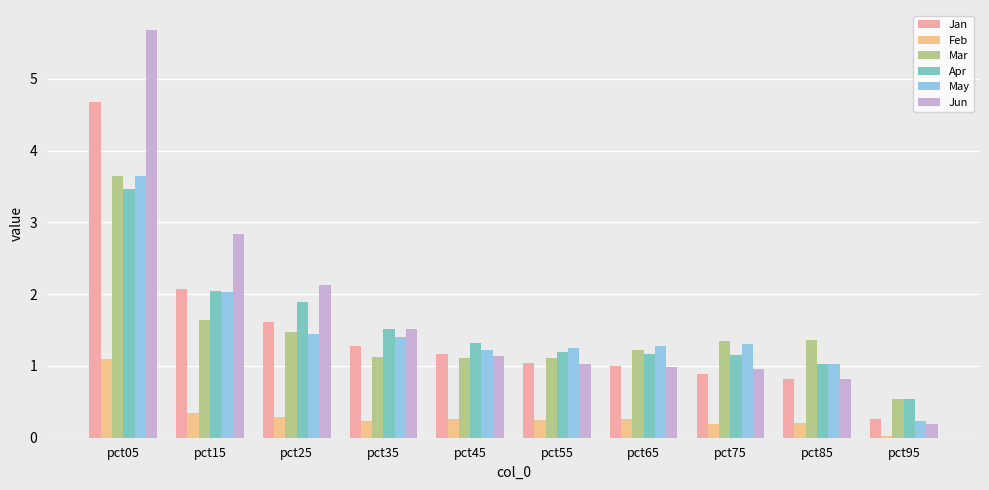

Reading left to right, transcribe all the data shown in this chart.

Jan: pct05=4.7	pct15=2.1	pct25=1.6	pct35=1.3	pct45=1.2	pct55=1.0	pct65=1.0	pct75=0.9	pct85=0.8	pct95=0.3
Feb: pct05=1.1	pct15=0.3	pct25=0.3	pct35=0.2	pct45=0.3	pct55=0.2	pct65=0.3	pct75=0.2	pct85=0.2	pct95=0.0
Mar: pct05=3.7	pct15=1.6	pct25=1.5	pct35=1.1	pct45=1.1	pct55=1.1	pct65=1.2	pct75=1.3	pct85=1.4	pct95=0.5
Apr: pct05=3.5	pct15=2.0	pct25=1.9	pct35=1.5	pct45=1.3	pct55=1.2	pct65=1.2	pct75=1.2	pct85=1.0	pct95=0.5
May: pct05=3.7	pct15=2.0	pct25=1.5	pct35=1.4	pct45=1.2	pct55=1.2	pct65=1.3	pct75=1.3	pct85=1.0	pct95=0.2
Jun: pct05=5.7	pct15=2.8	pct25=2.1	pct35=1.5	pct45=1.1	pct55=1.0	pct65=1.0	pct75=1.0	pct85=0.8	pct95=0.2